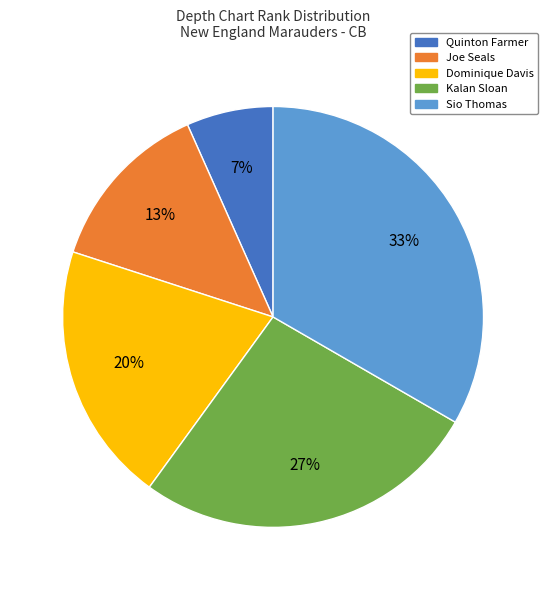

Which slice is the smallest?

Quinton Farmer